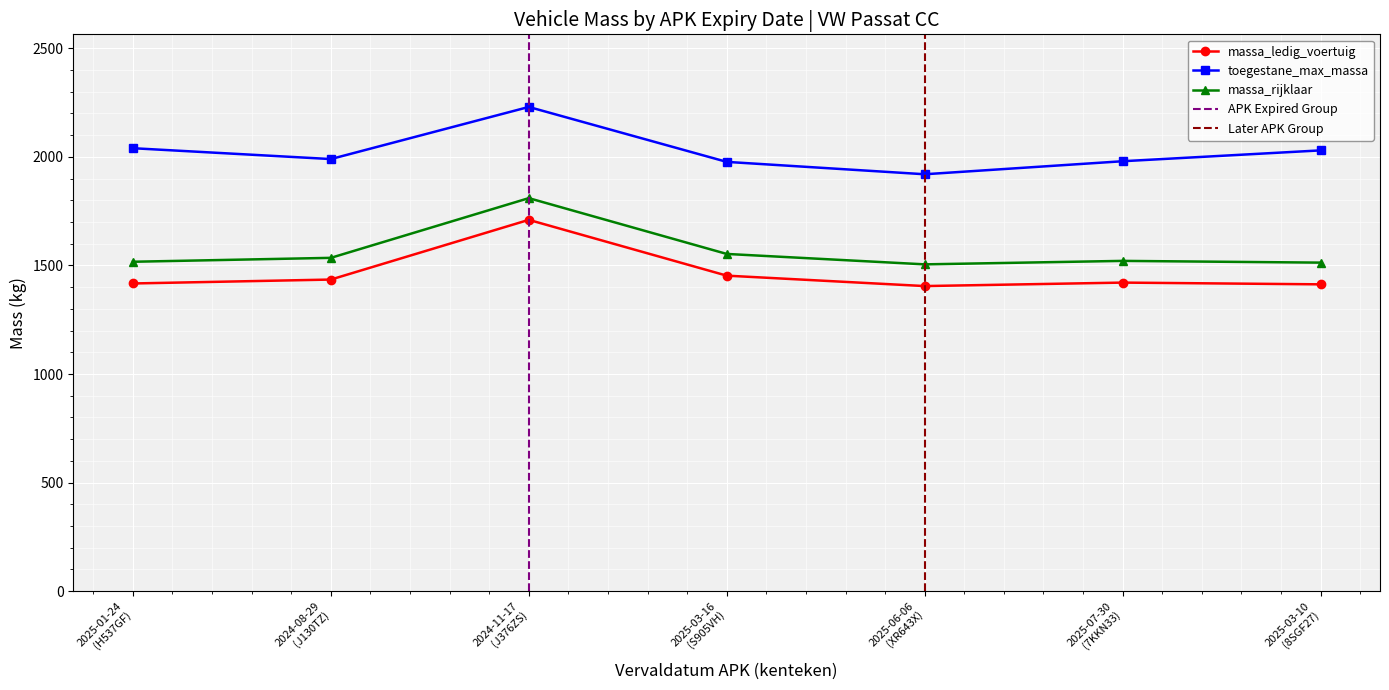

In toegestane_maximum_massa_voertuig, how many points are higher than both neighbors (excluding endpoints)?

1